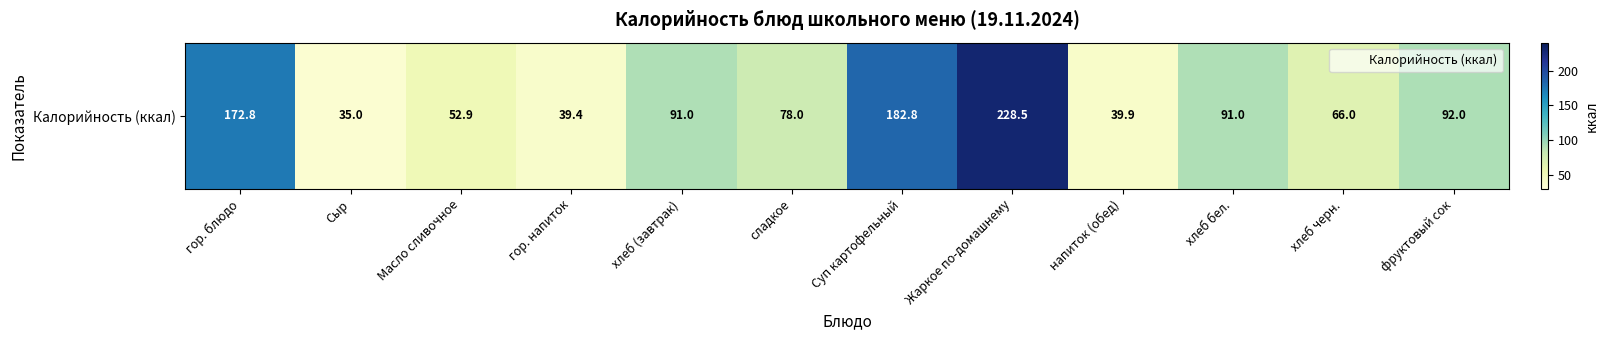

What is the approximate value at Масло сливочное?

52.9